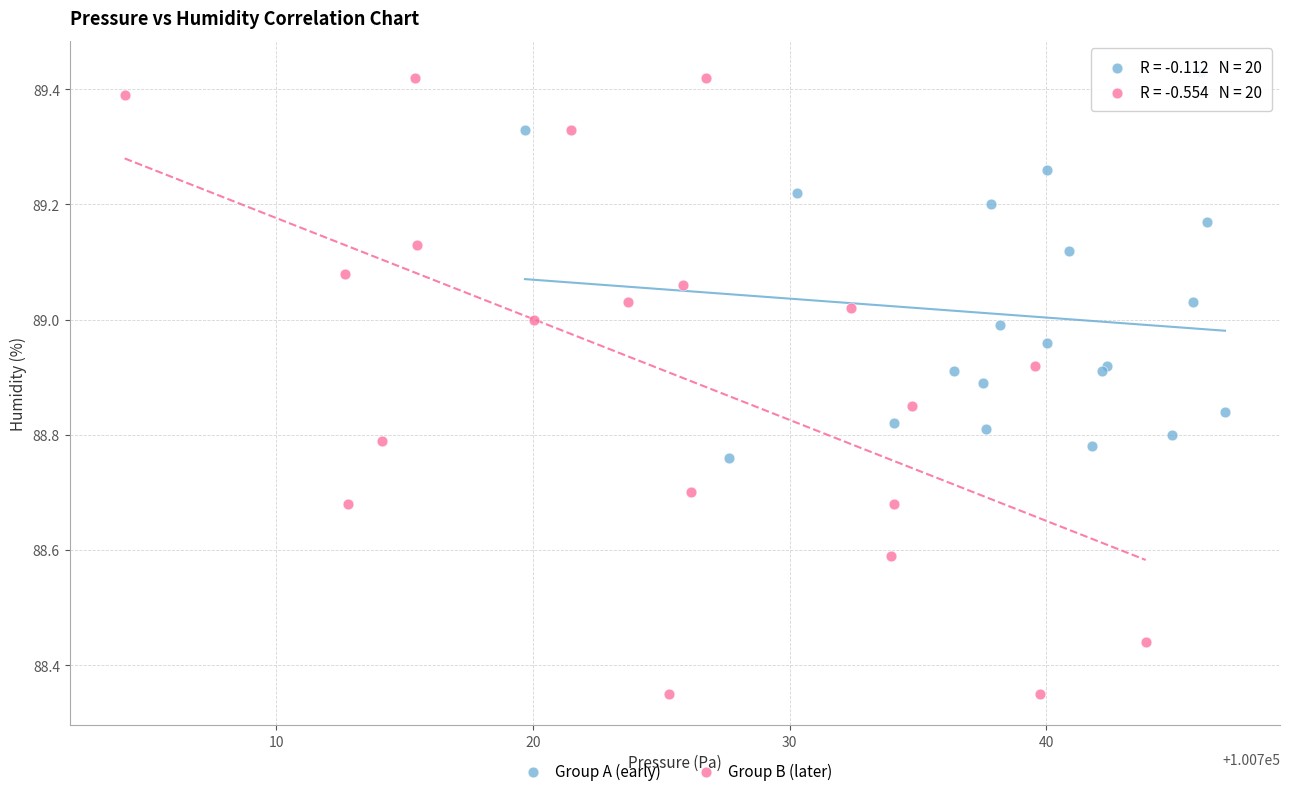

Which series reaches the maximum Y coordinate?

Group A (early)